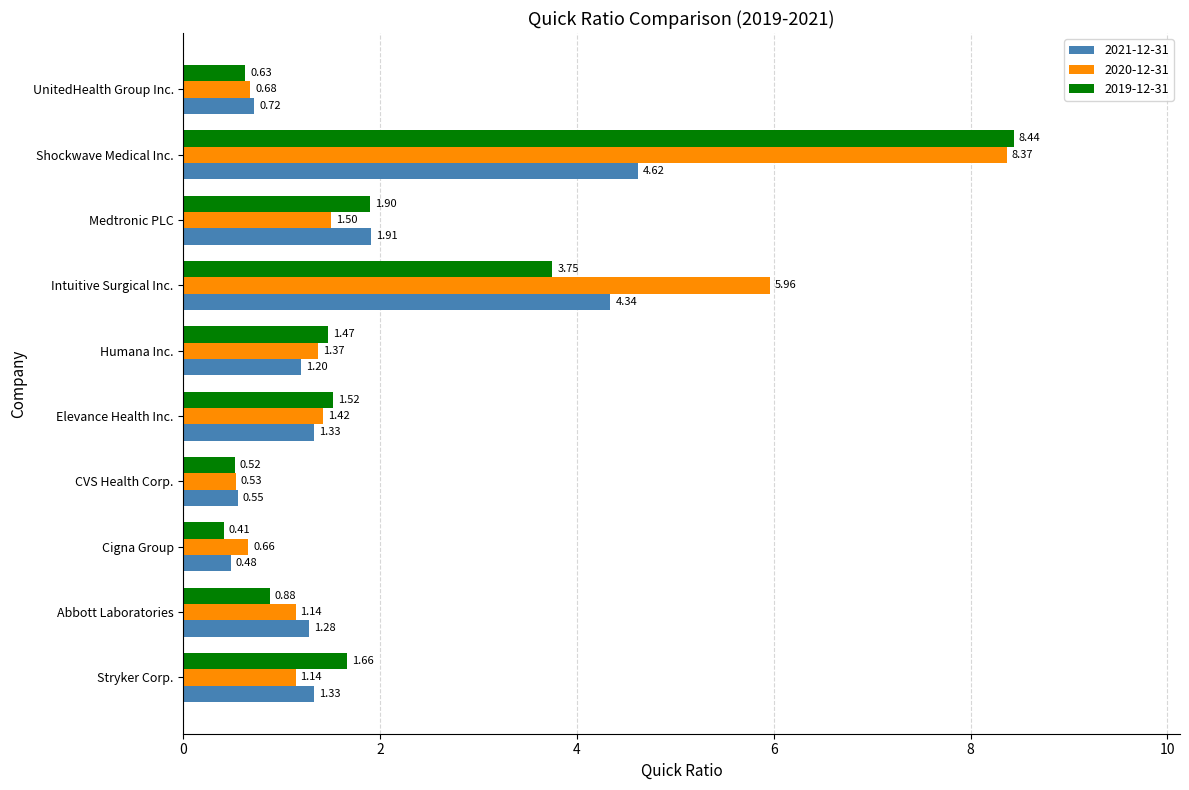

At which category is the sum across all series the highest?

Shockwave Medical Inc.